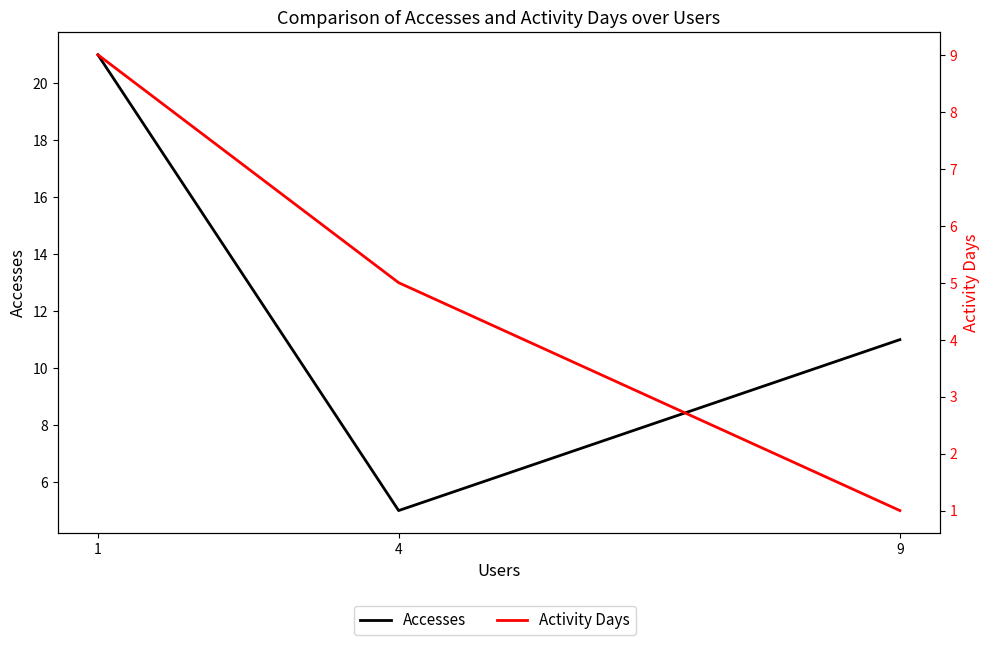

Rank the series by their maximum value, from highest to lowest.

Accesses, Activity Days